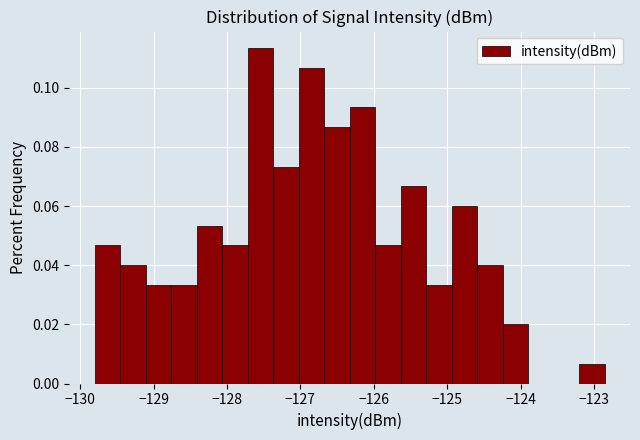

Around what value on the x-axis is the tallest bar? Give the approximate position of its centre, as read against the axis.

-127.5